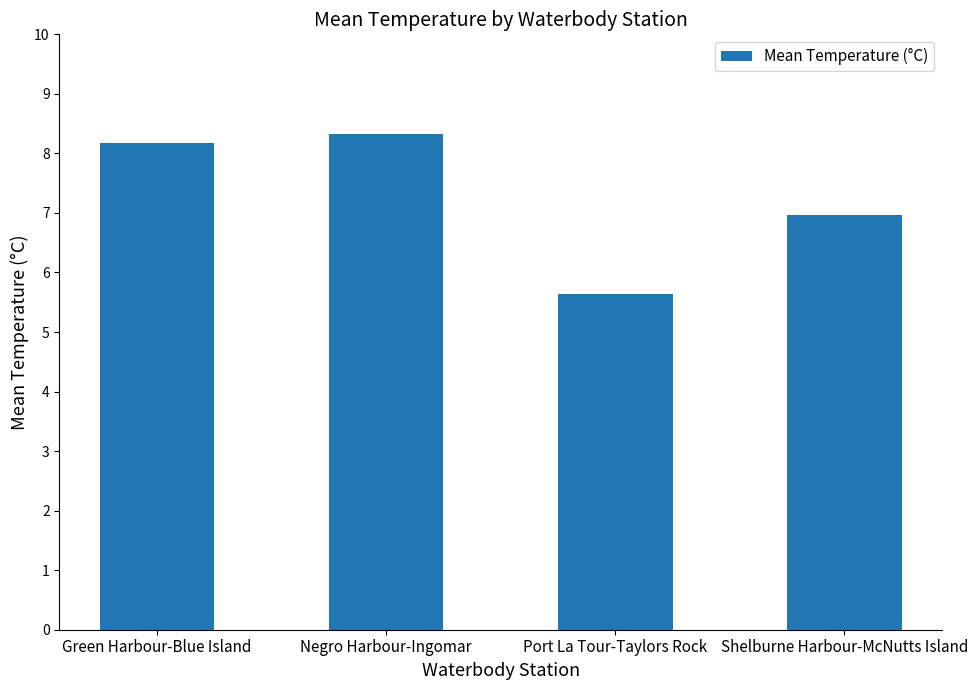

Which has a higher value, Port La Tour-Taylors Rock or Negro Harbour-Ingomar?

Negro Harbour-Ingomar